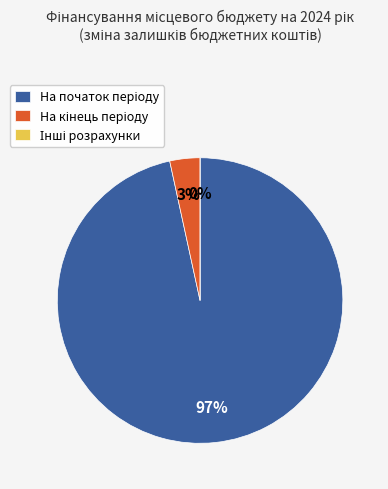

To the nearest percent, what is the difference between the largest and smallest slice percentages?

97%